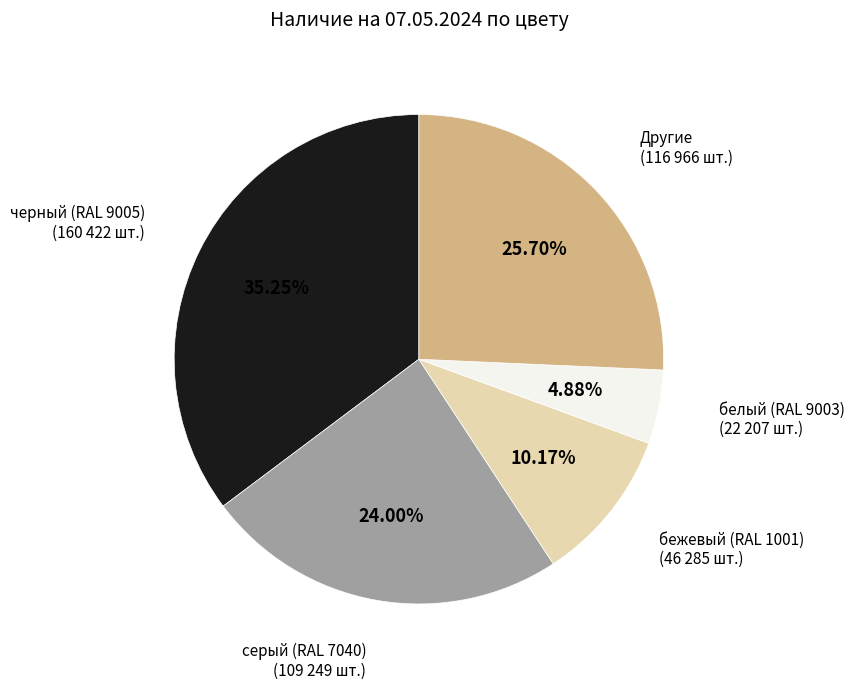

Is there any slice that represents more than half of the pie?

No